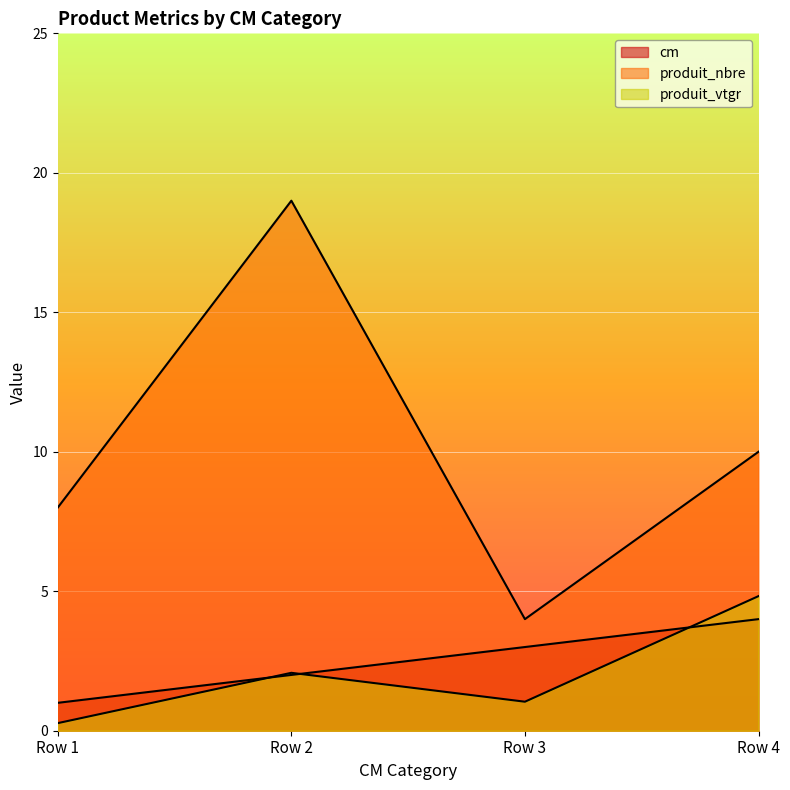

Does the chart display data point markers on the line(s)?

No